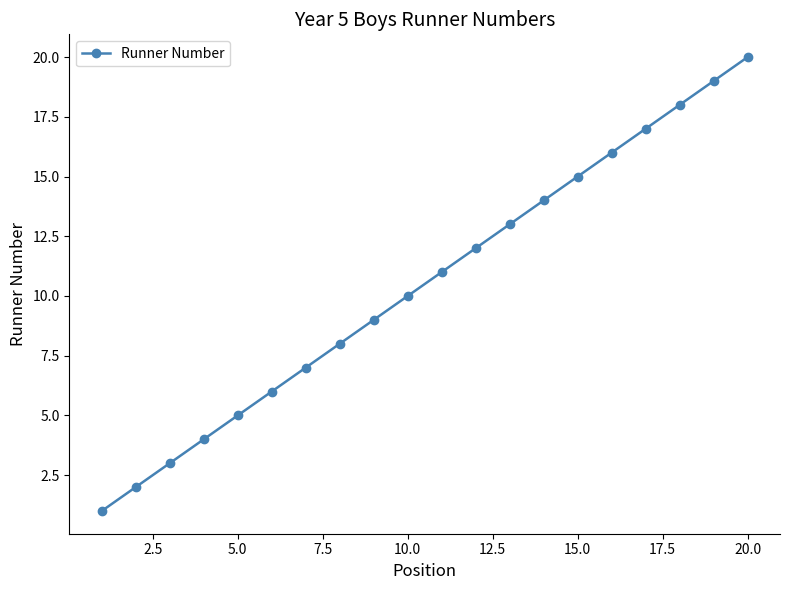

What is the difference between the maximum and minimum values?

19